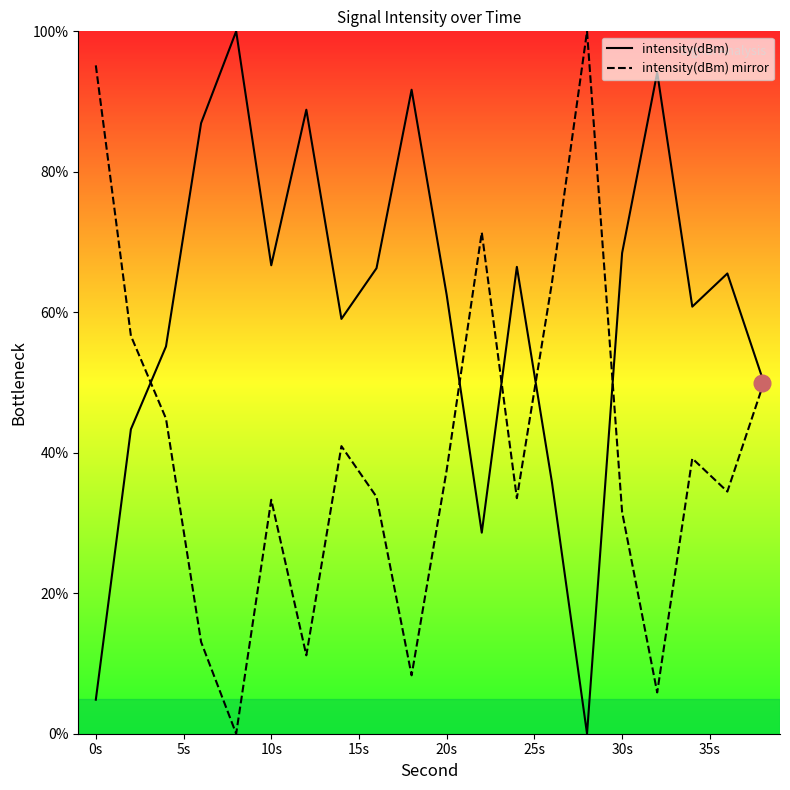

What is the greatest value displayed?

100.0